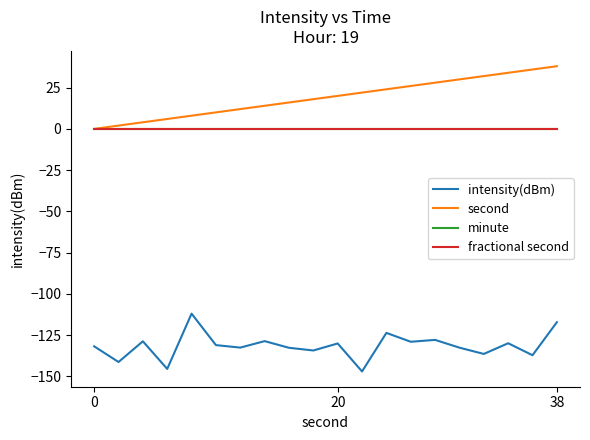

What is the label of the 5th point from the left?

4